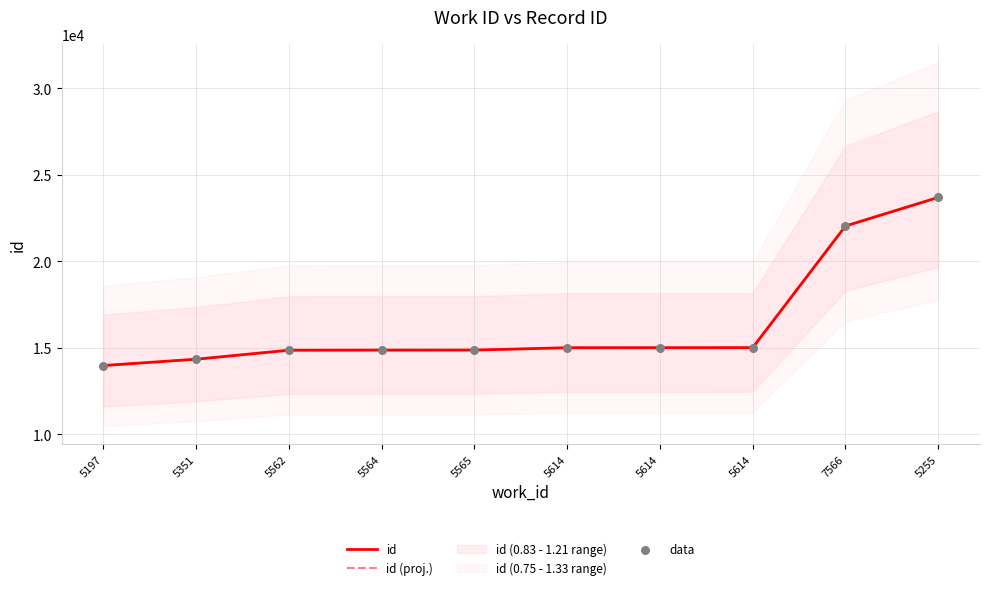

Which series has the widest spread of Y values?

id